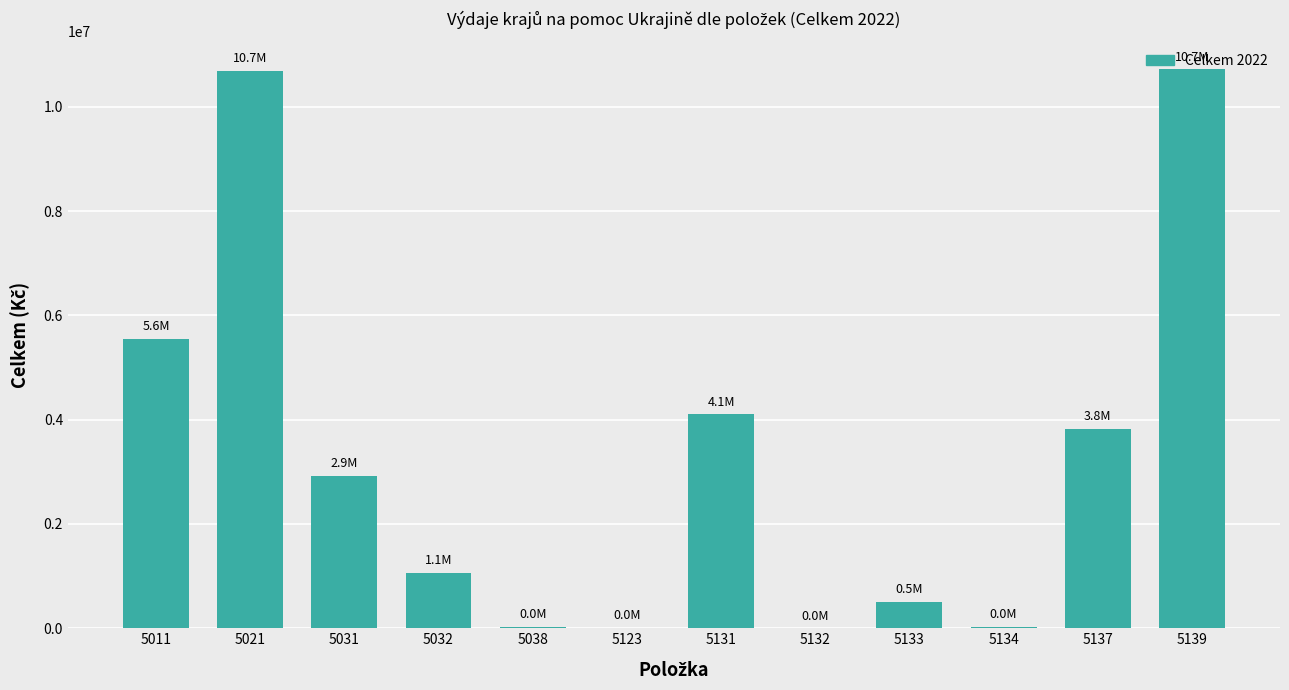

How many distinct data groups are displayed?

1